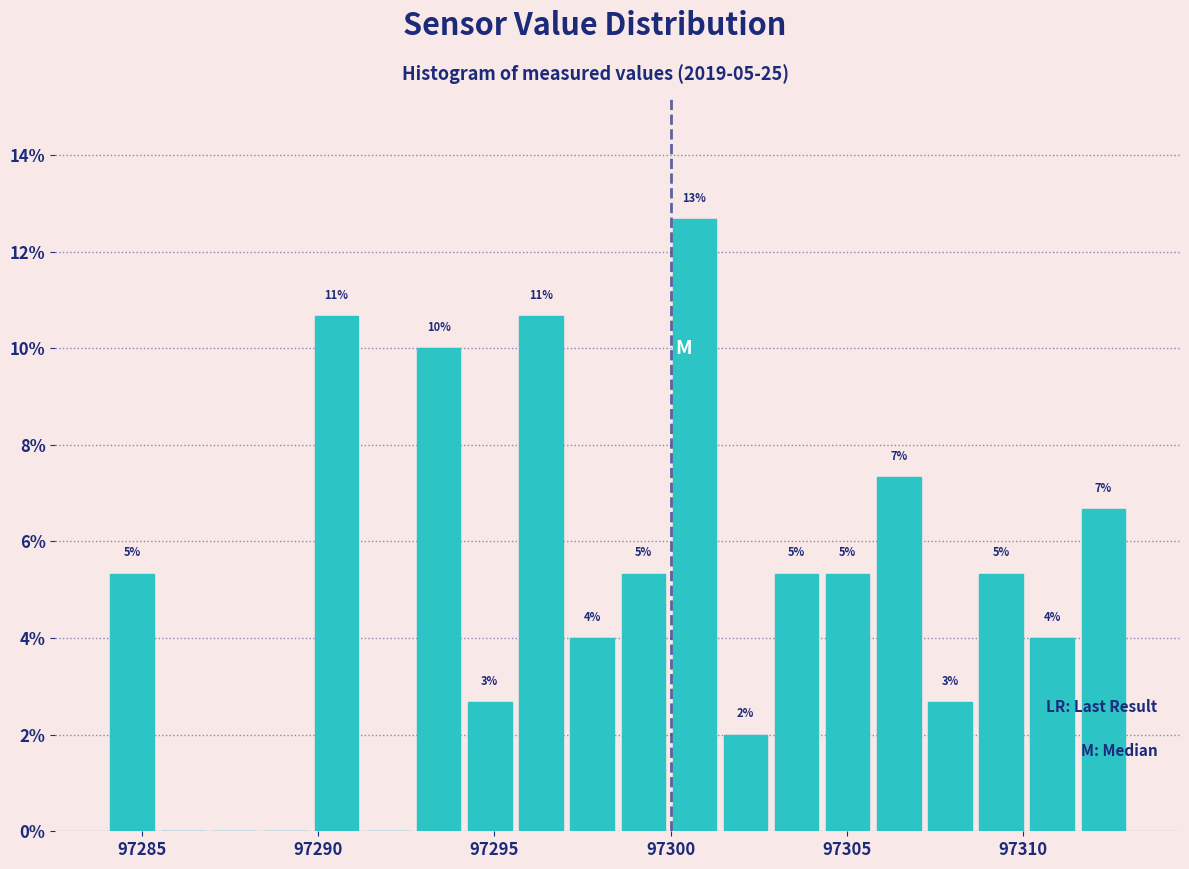

Around what value on the x-axis is the tallest bar? Give the approximate position of its centre, as read against the axis.

97300.5